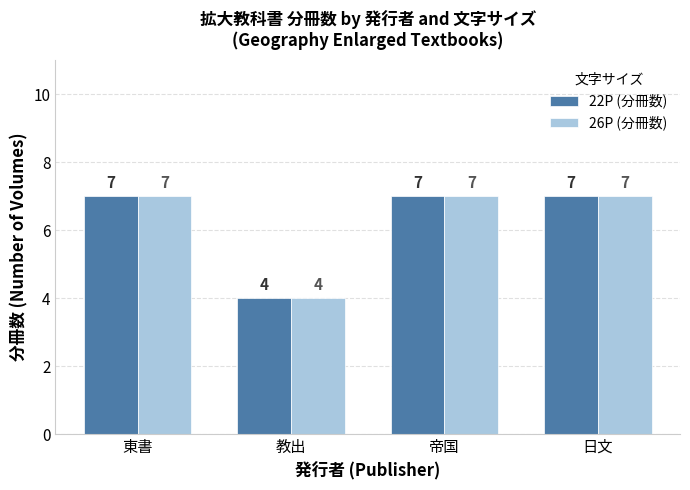

What is the difference between the maximum and minimum values in the 26P (分冊数) series?

3